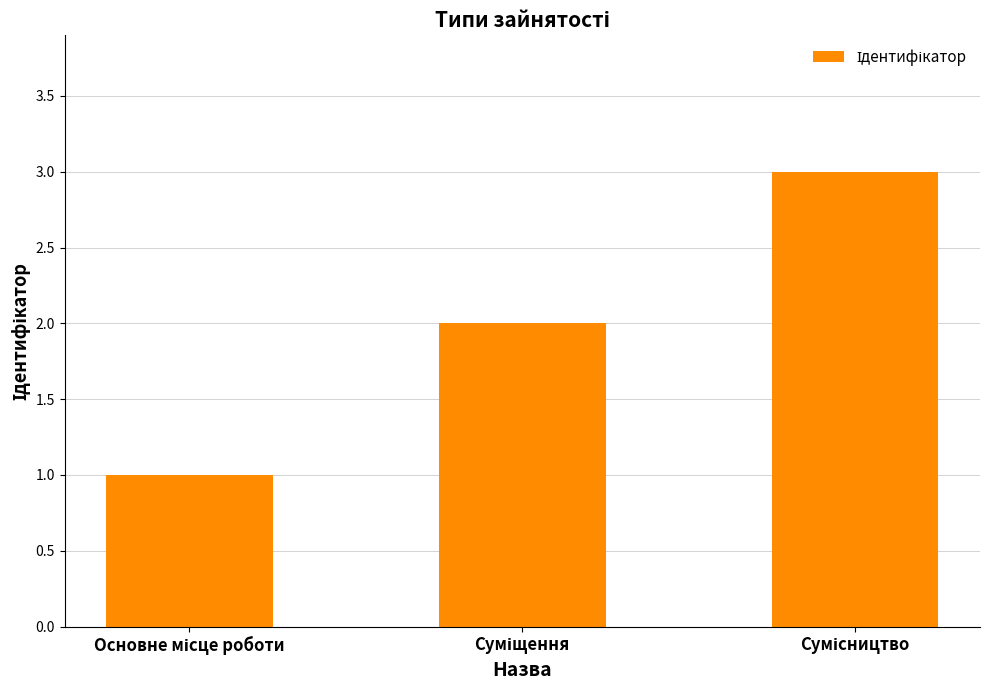

What is the sum of all values?

6